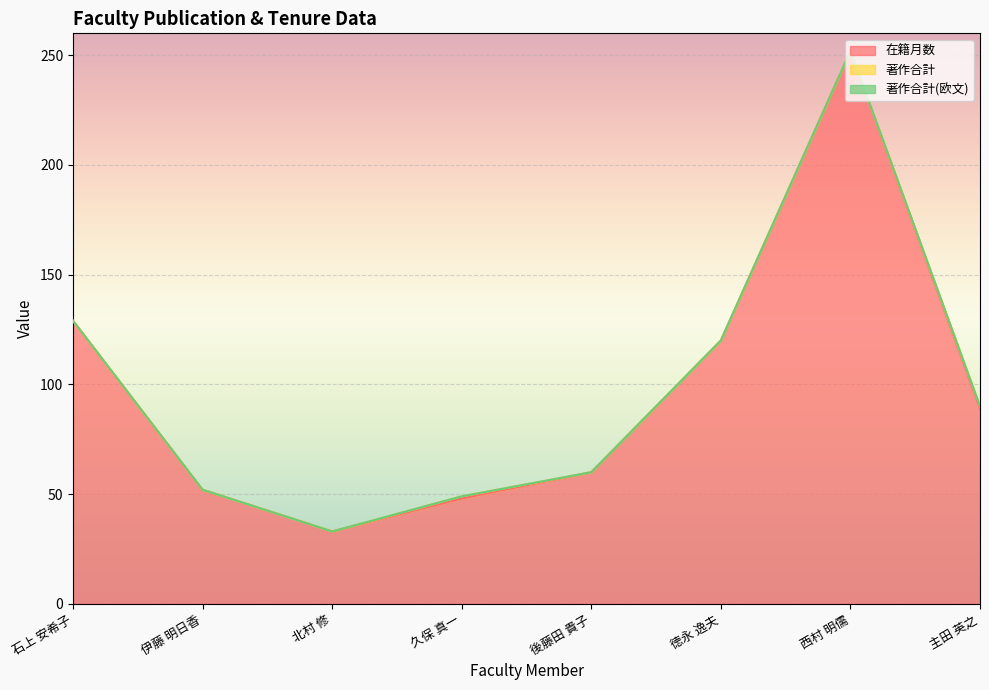

Reading left to right, list all the values displayed in this chart.

在籍月数: 129	52	33	48	60	120	252	89
著作合計: 0	0	0	1	0	0	0	1
著作合計(欧文): 0	0	0	0	0	0	0	0